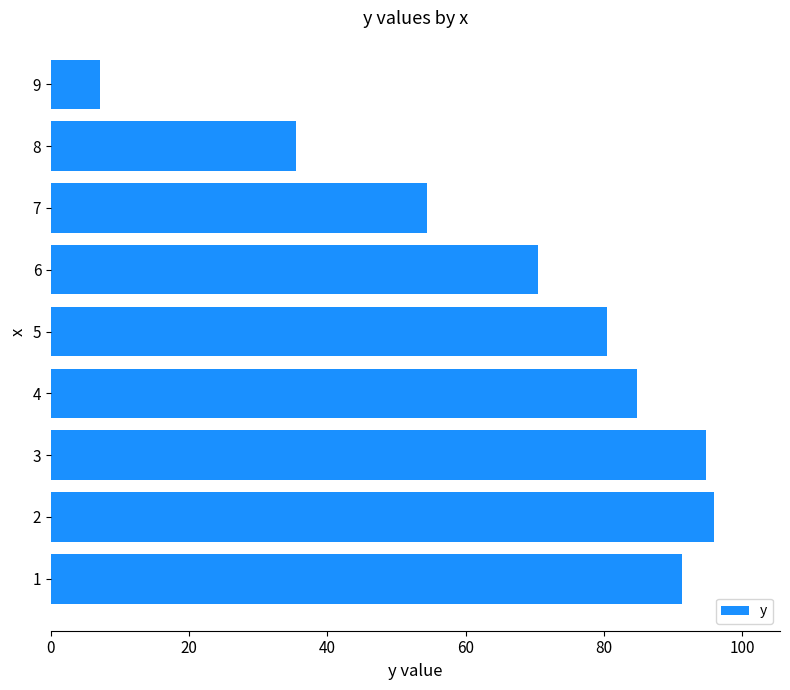

Reading bottom to top, list all the values displayed in this chart.

1=91.3	2=95.9	3=94.7	4=84.8	5=80.4	6=70.4	7=54.4	8=35.5	9=7.1